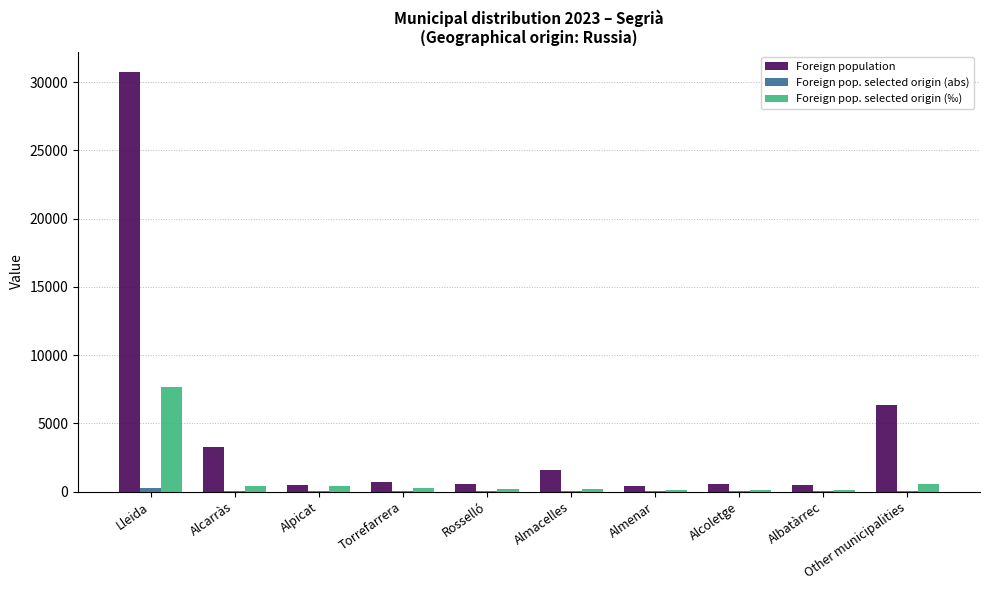

Are the bars horizontal?

No